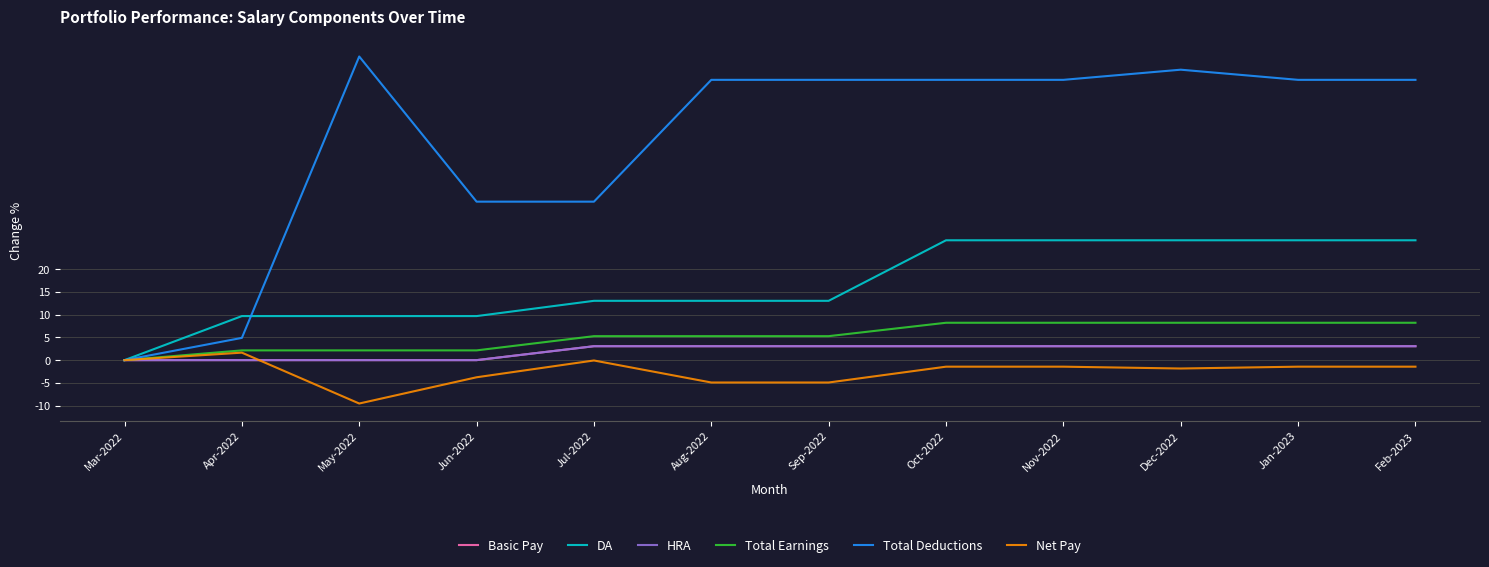

Reading right to left, transcribe all the data shown in this chart.

Basic Pay: 3.1	3.1	3.1	3.1	3.1	3.1	3.1	3.1	0.0	0.0	0.0	0.0
DA: 26.3	26.3	26.3	26.3	26.3	13.0	13.0	13.0	9.7	9.7	9.7	0.0
HRA: 3.1	3.1	3.1	3.1	3.1	3.1	3.1	3.1	0.0	0.0	0.0	0.0
Total Earnings: 8.2	8.2	8.2	8.2	8.2	5.3	5.3	5.3	2.1	2.1	2.1	0.0
Total Deductions: 61.6	61.6	63.8	61.6	61.6	61.6	61.6	34.8	34.8	66.7	4.9	0.0
Net Pay: -1.4	-1.4	-1.8	-1.4	-1.4	-4.9	-4.9	-0.1	-3.8	-9.5	1.6	0.0